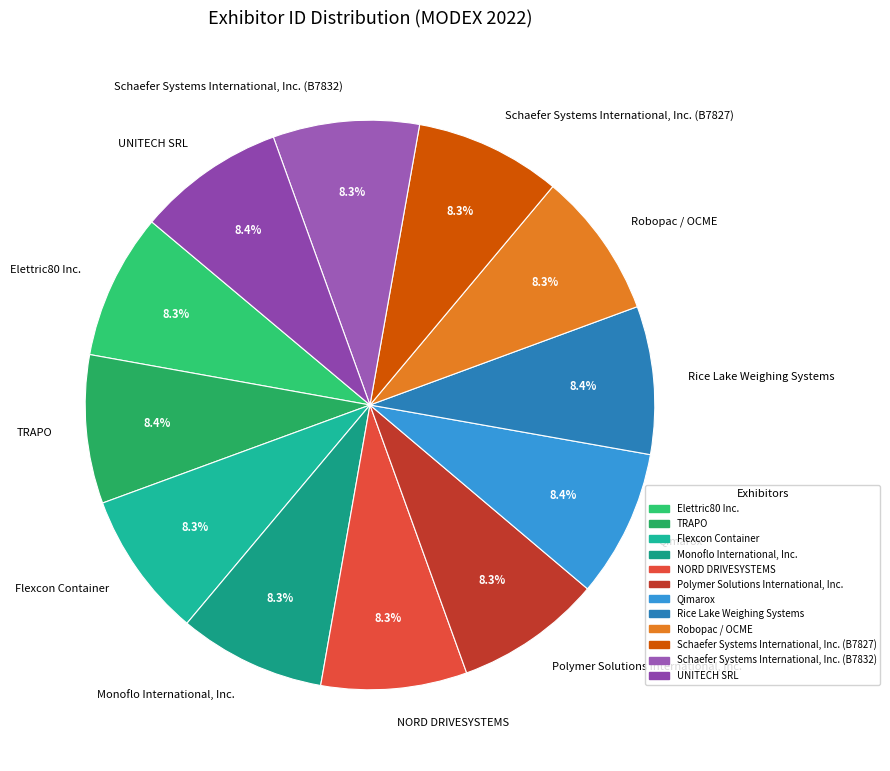

Is there a majority slice in this chart?

No